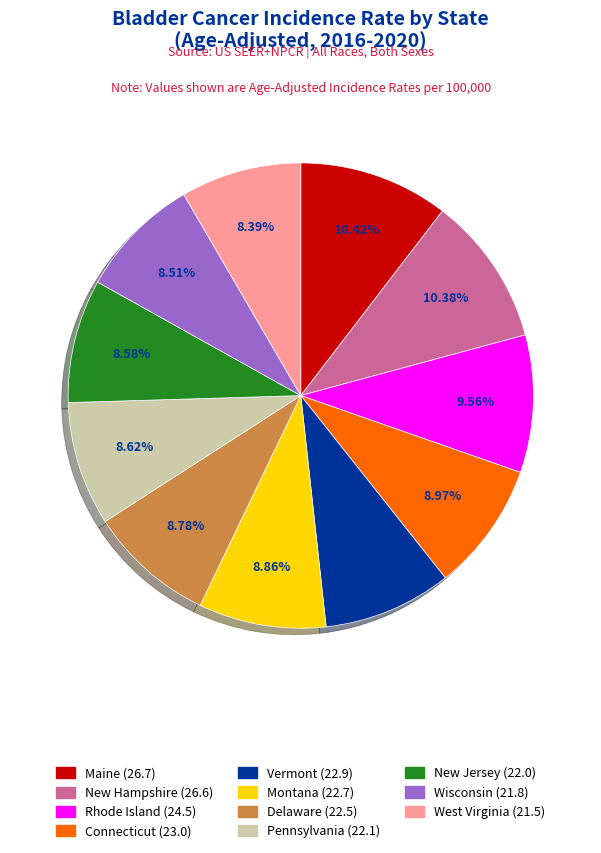

Is the sum of Delaware and Montana greater than half?

No